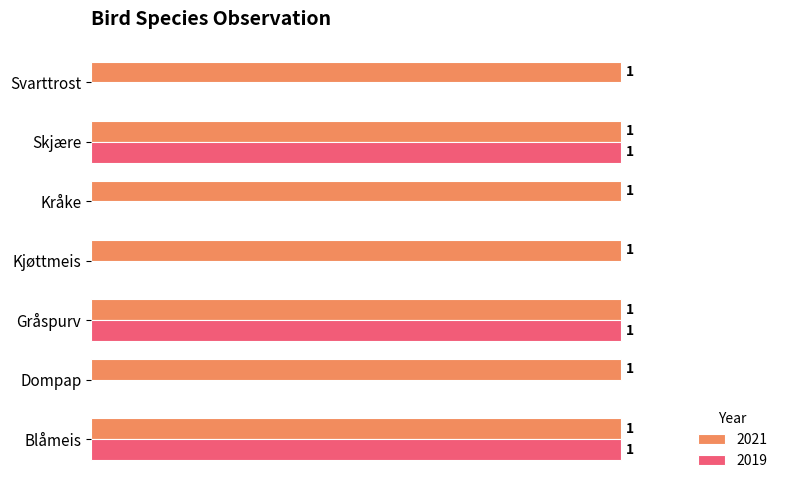

Is the value of 2019 at Kjøttmeis greater than the value of 2021 at Svarttrost?

No